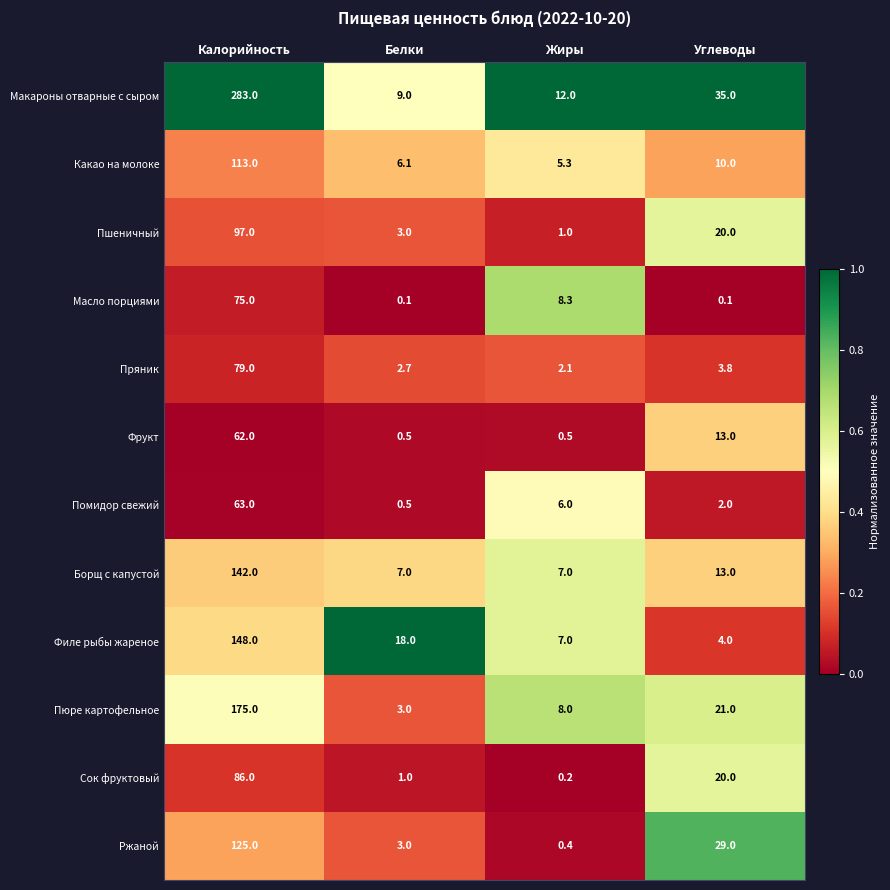

What is the difference between the maximum and minimum values in the Ржаной series?

124.6